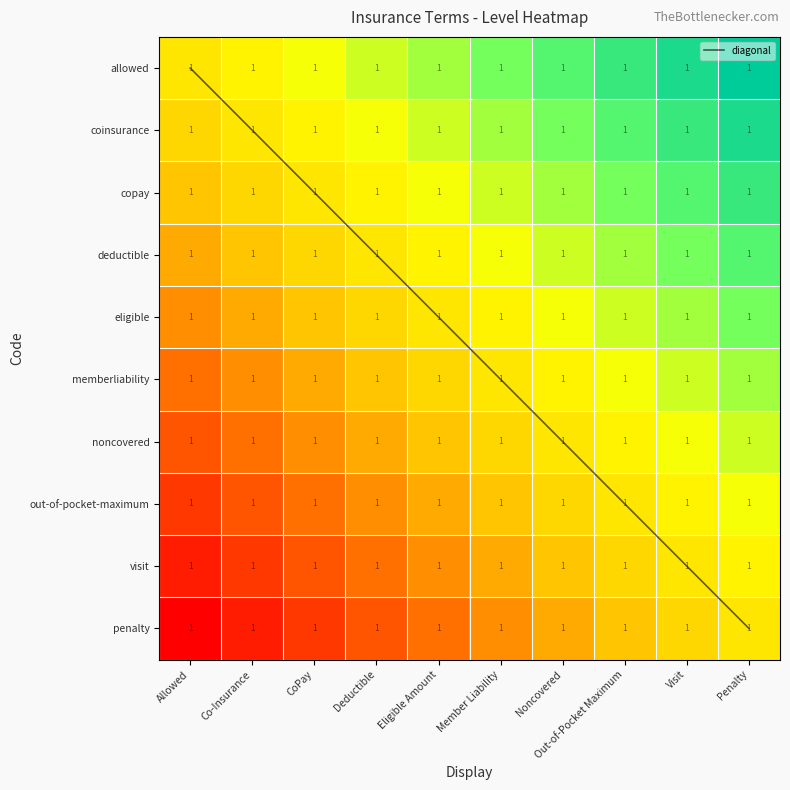

What is the difference between the highest and lowest values at Deductible?

9